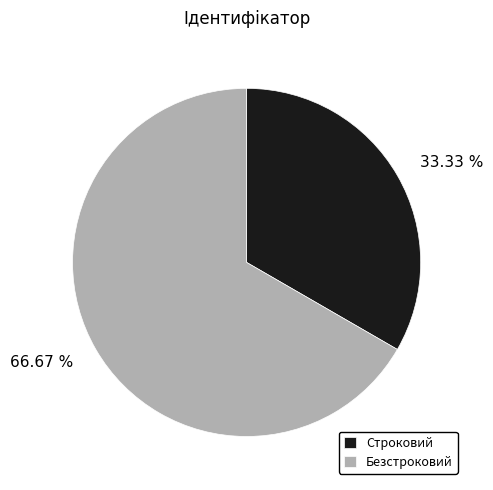

True or false: Безстроковий accounts for 67% of the total.

True